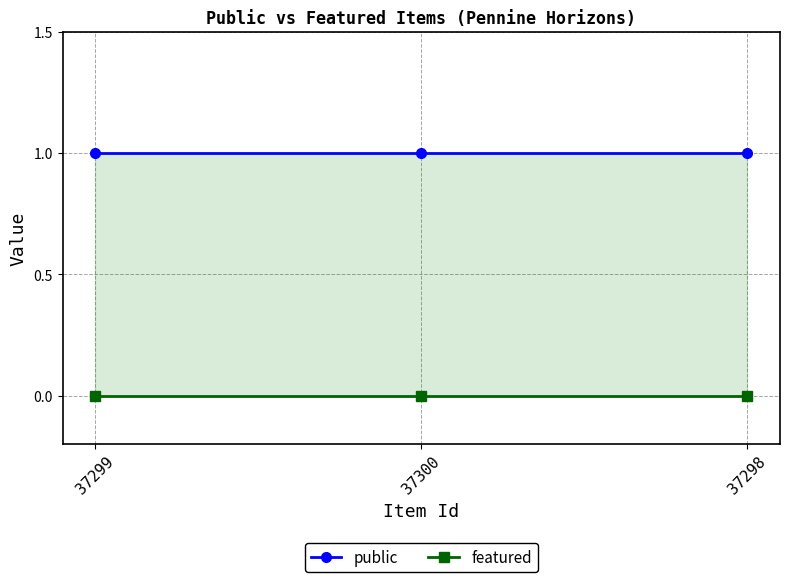

Reading right to left, list all the values displayed in this chart.

public: 1	1	1
featured: 0	0	0